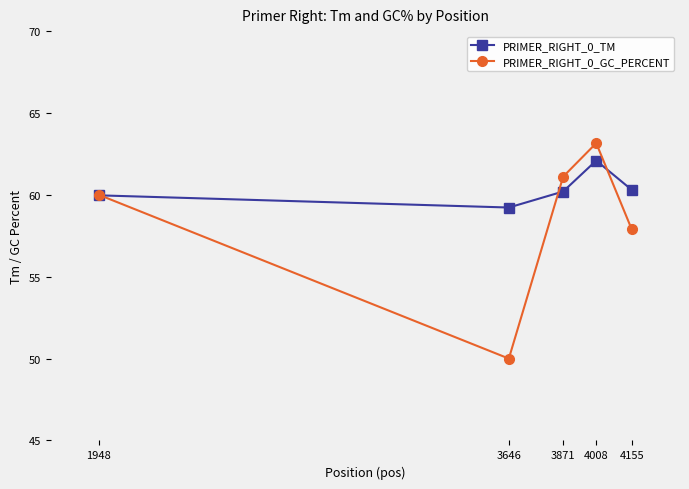

At which category does PRIMER_RIGHT_0_GC_PERCENT reach its first local valley?

3646